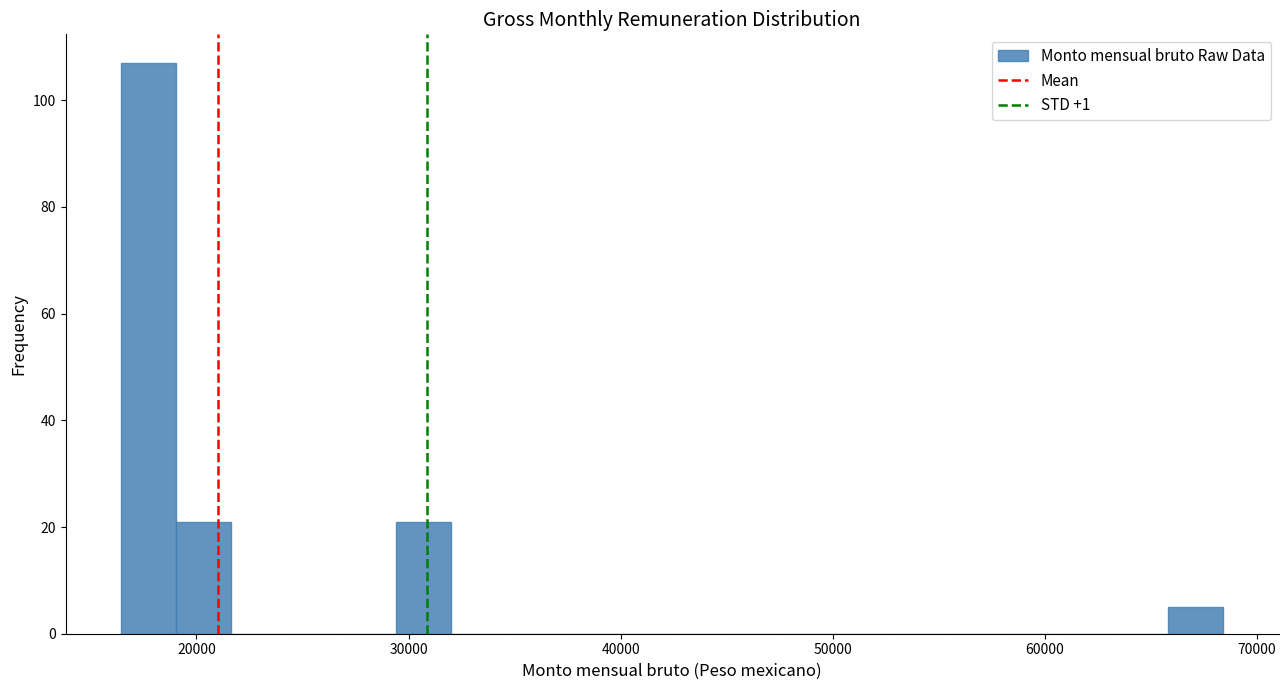

Read against the x-axis, roughly where is the centre of the tallest bar?

18000